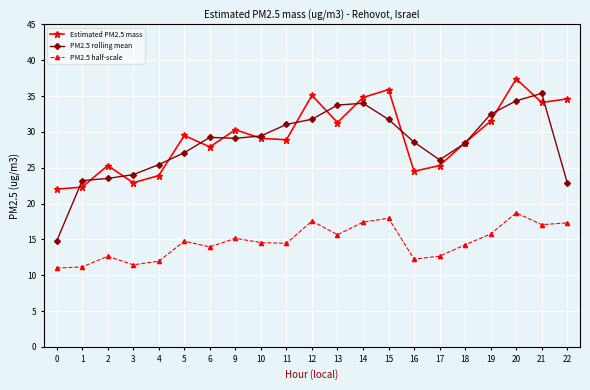

At 11, list the series in order from largest to smallest.

PM2.5 rolling mean, Estimated PM2.5 mass, PM2.5 half-scale